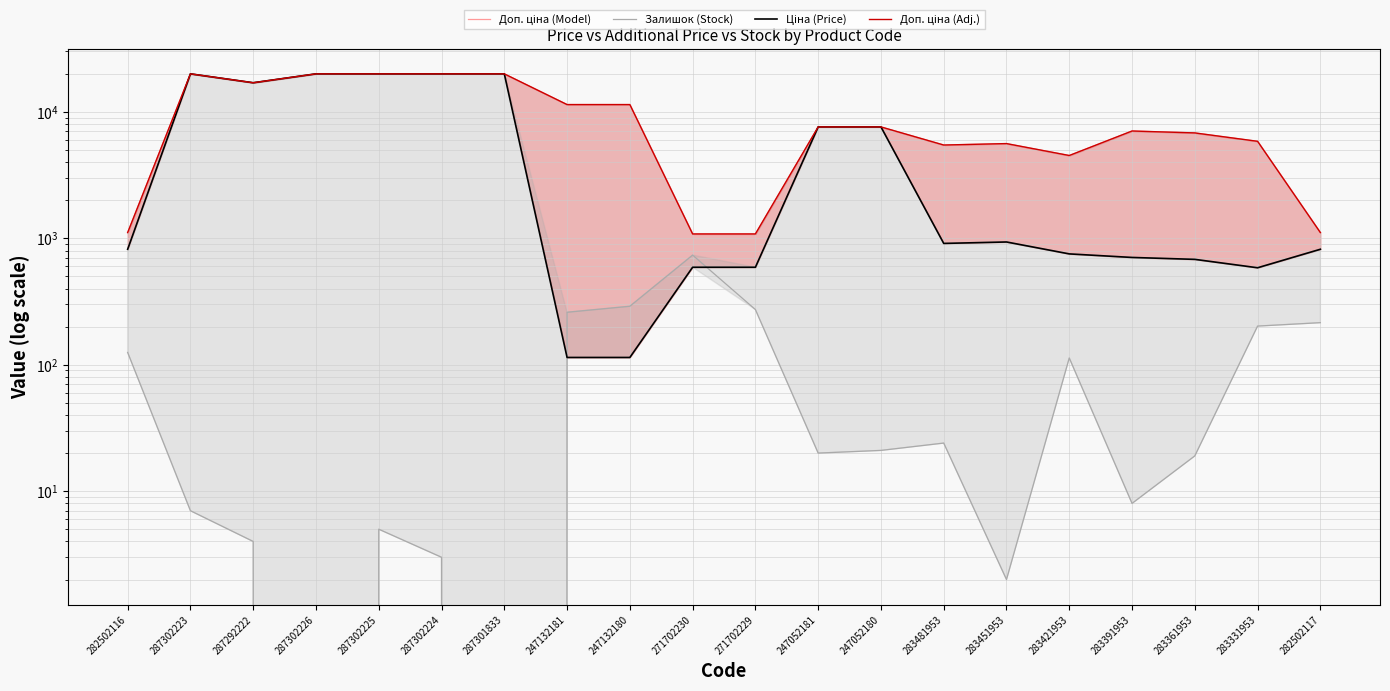

What is the sum of all Ціна (Price) values?

139602.9